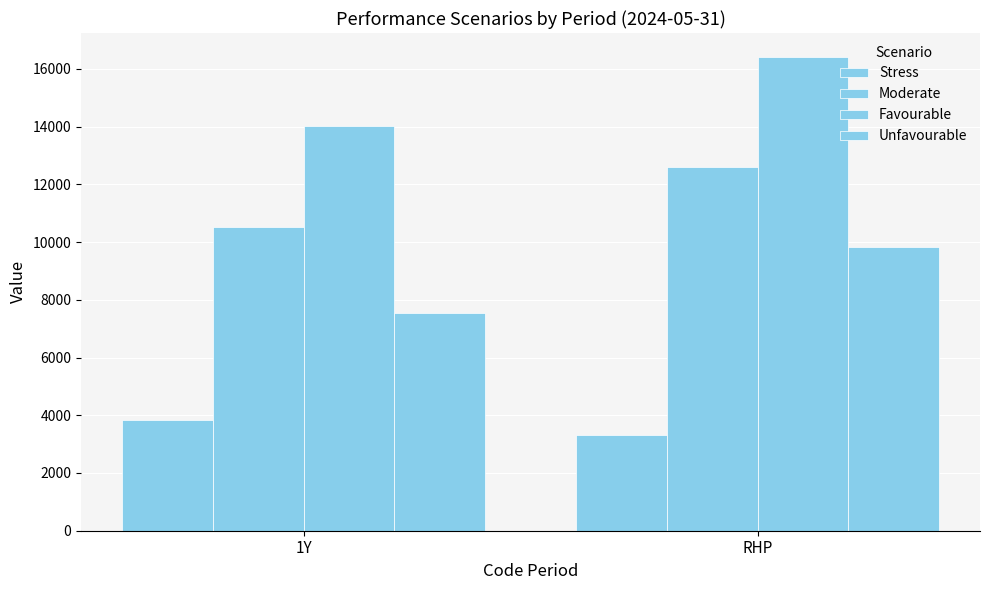

Which series changed the most between 1Y and RHP?

Favourable